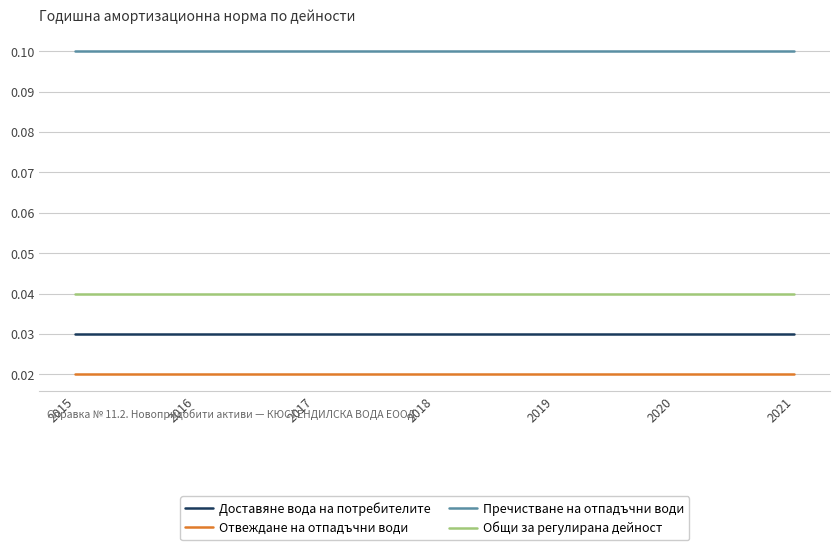

Is the value of Отвеждане на отпадъчни води at 2018 greater than the value of Доставяне вода на потребителите at 2018?

No